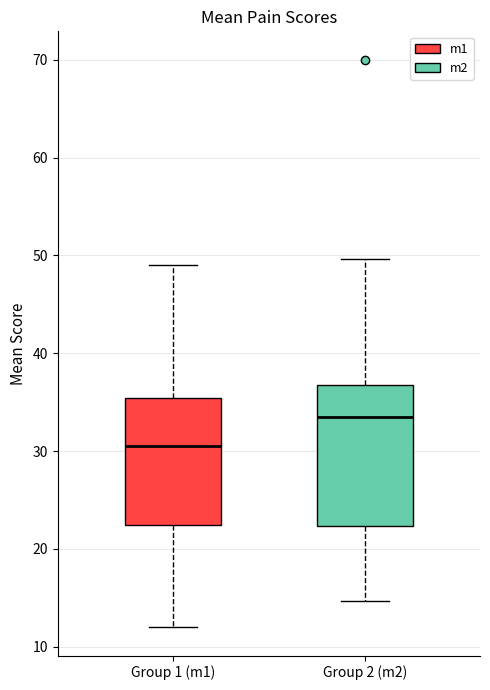

Comparing the boxes themselves (not the whiskers), which one is the tallest?

Group 2 (m2)